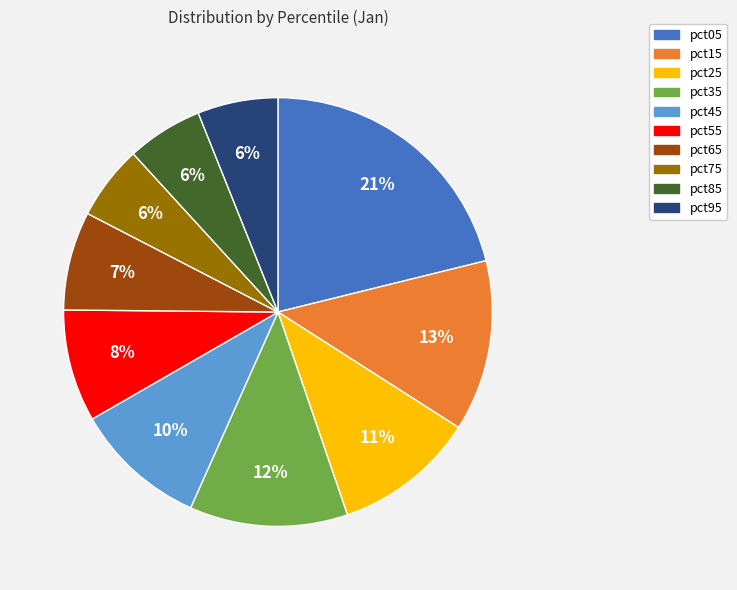

Does any single category account for the majority?

No